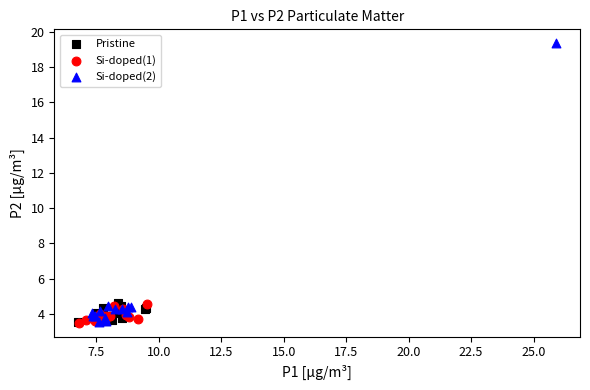

Which series has the widest spread of Y values?

Si-doped(2)